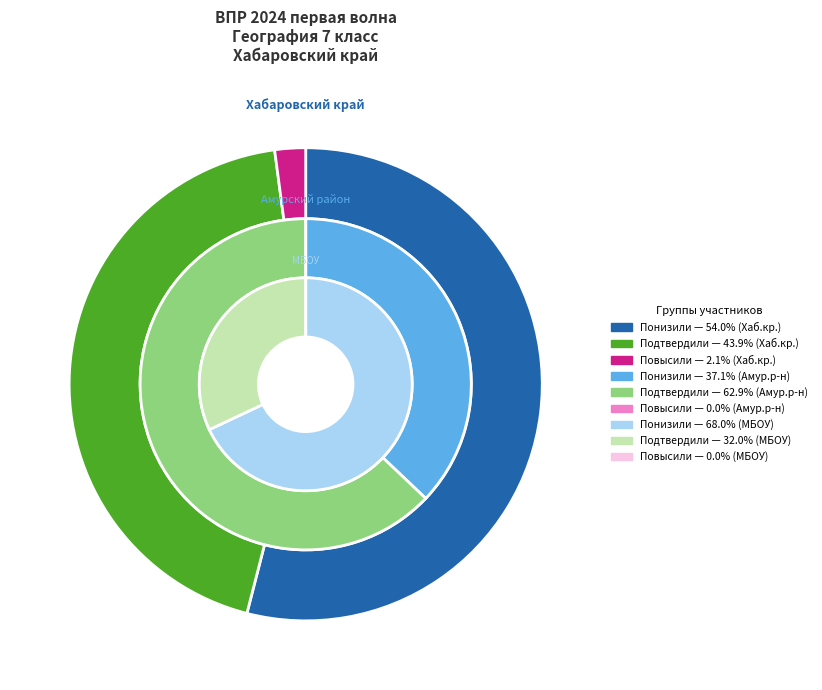

How many segments does this pie chart have?

3